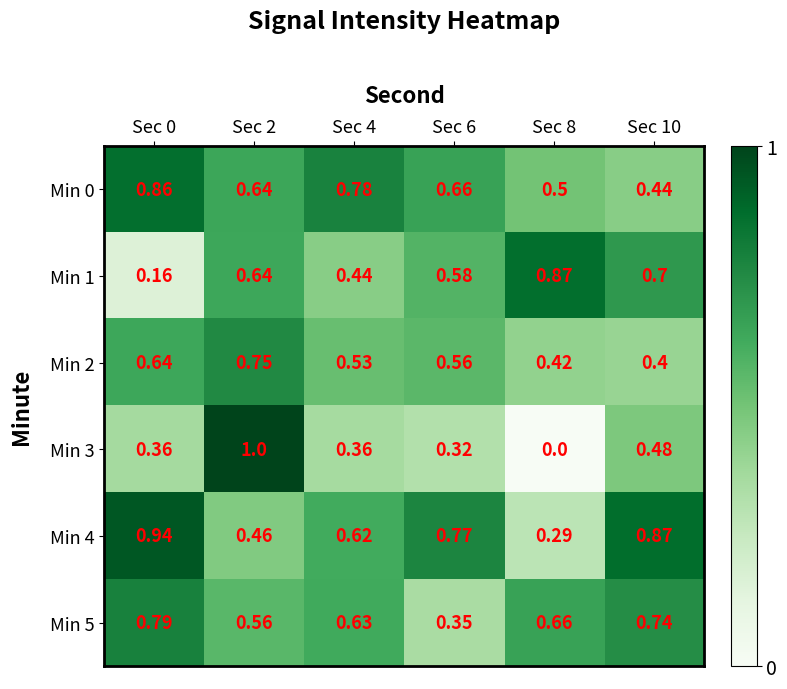

Is the value of Min 2 at Sec 0 greater than the value of Min 5 at Sec 8?

No